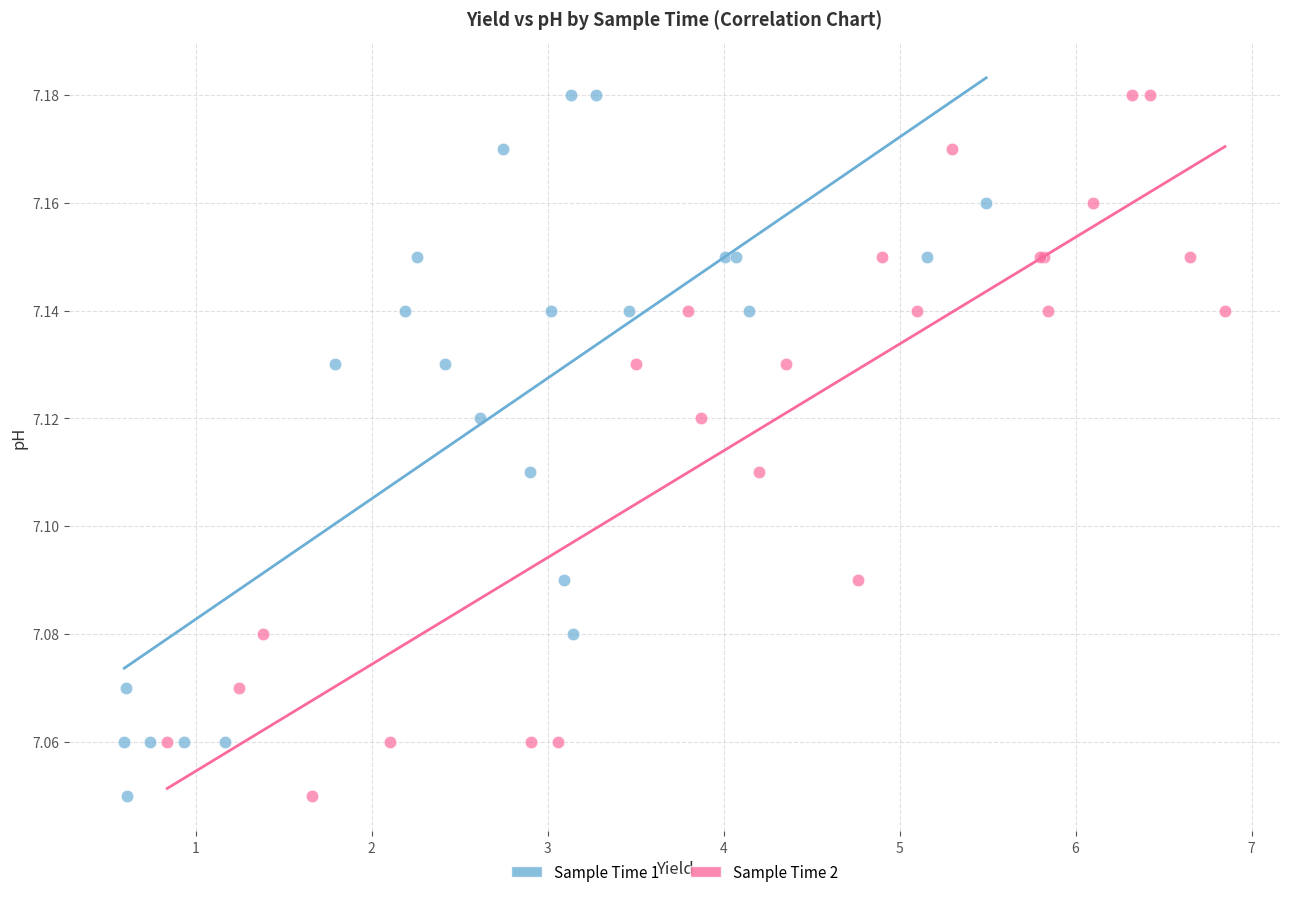

What are all the series names shown in the legend?

Sample Time 1, Sample Time 2